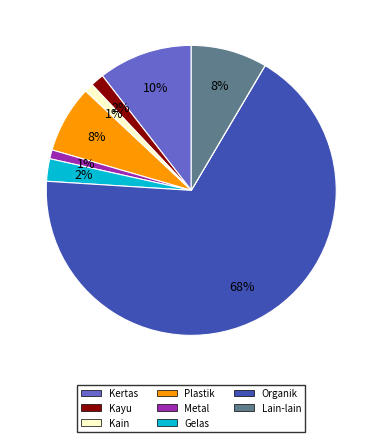

Is there a majority slice in this chart?

Yes